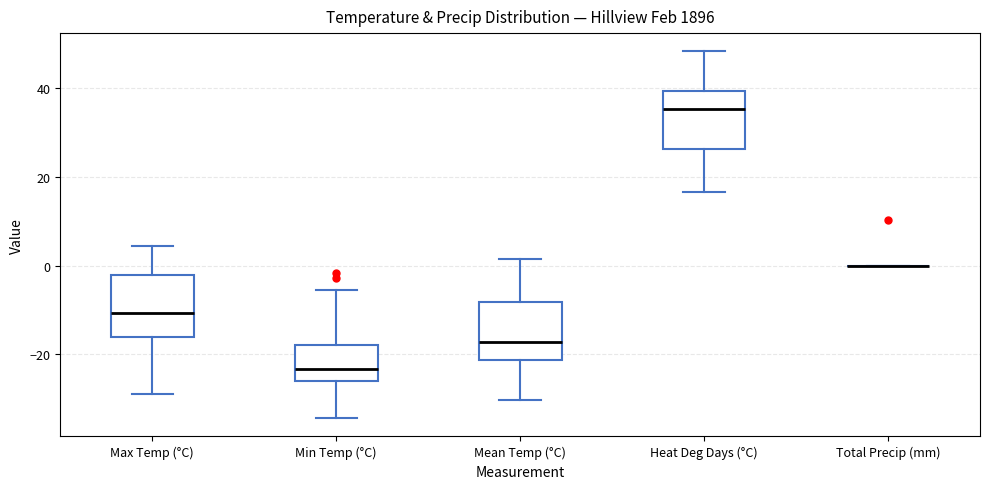

Where does the upper whisker of the box for Mean Temp (°C) end on the y-axis? The values are not printed on the chart, so give them approximately, as read against the axis.

2